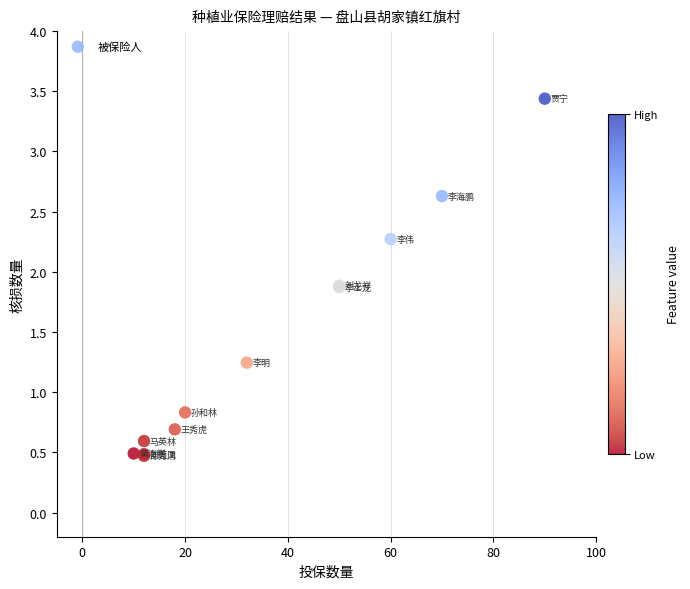

What Y value in the scatter plot is closest to 1?

0.8